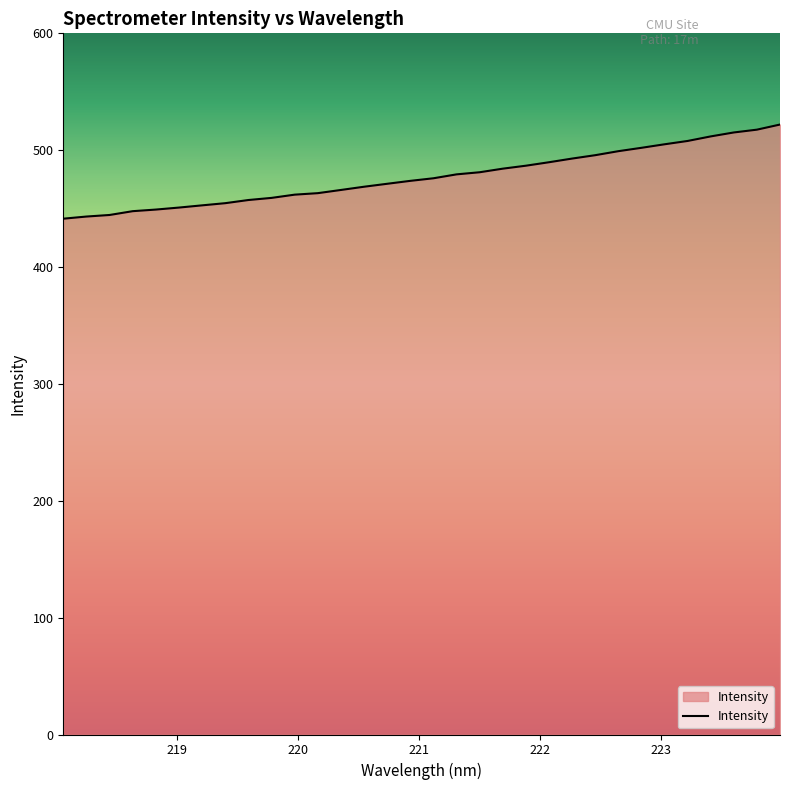

What is the maximum value shown in the chart?

522.0